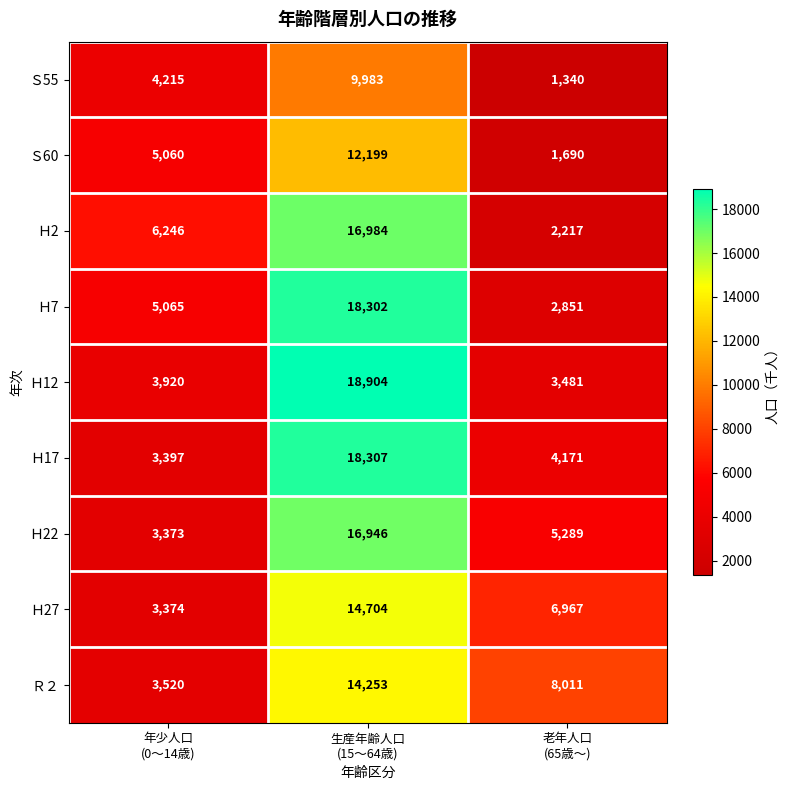

What is the total value across all series at 生産年齢人口
(15～64歳)?

140582